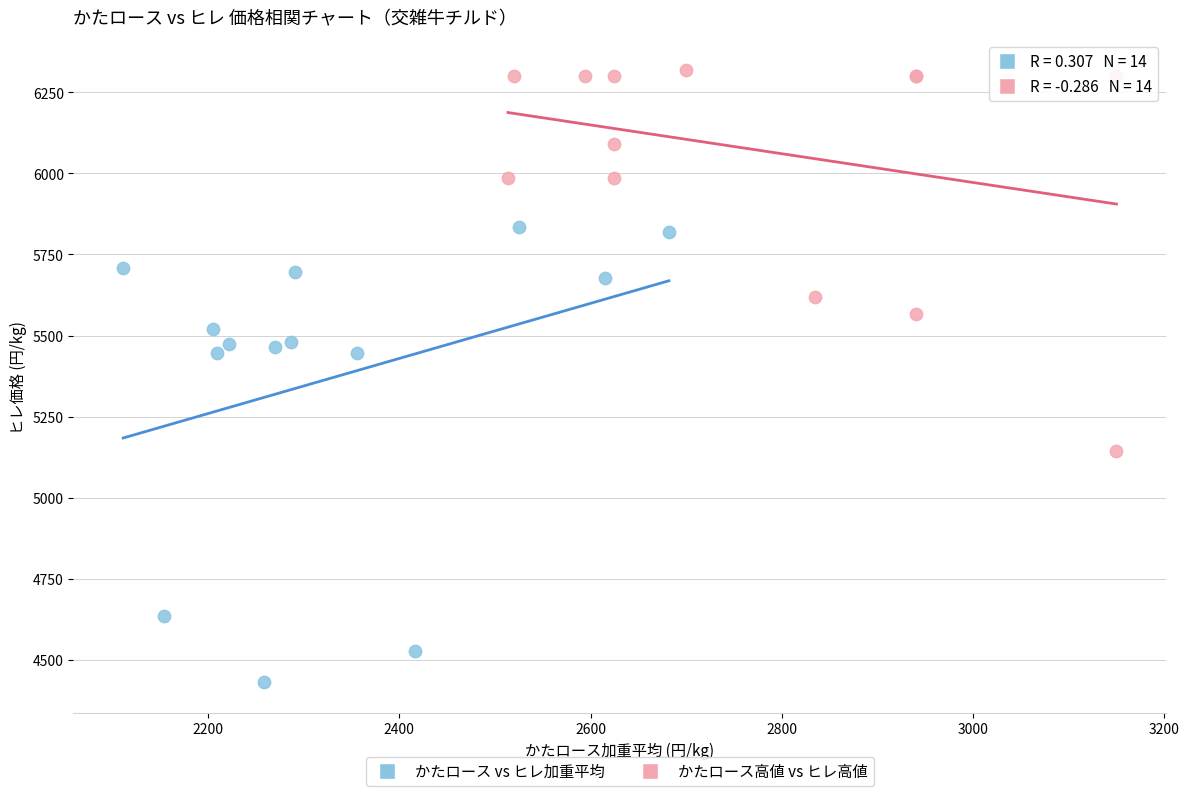

Which series contains the highest Y value?

かたロース高値 vs ヒレ高値